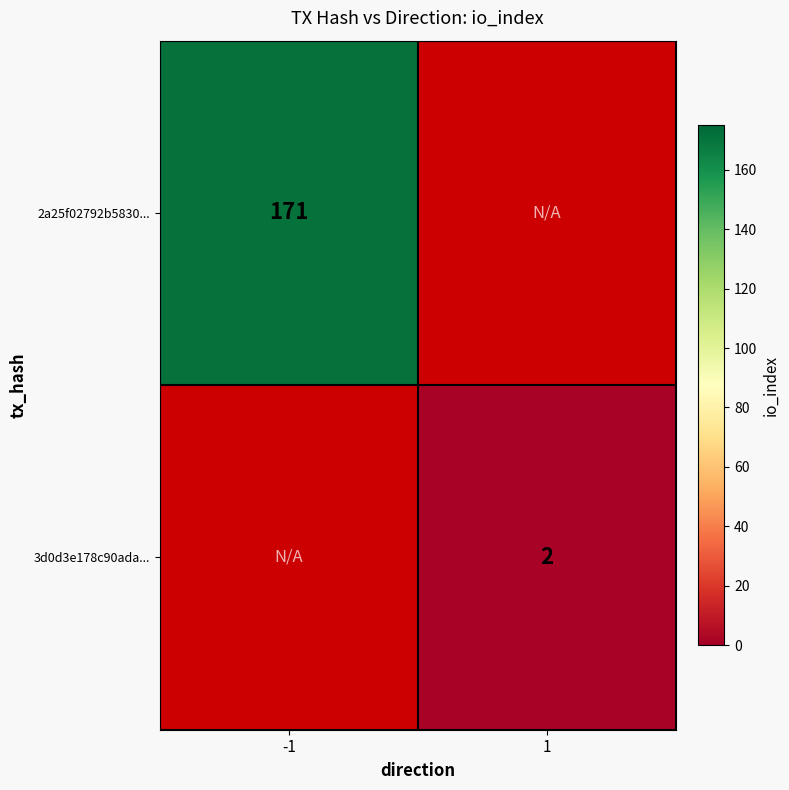

The value of 3d0d3e178c90ada... at 1 is 3. True or false?

False